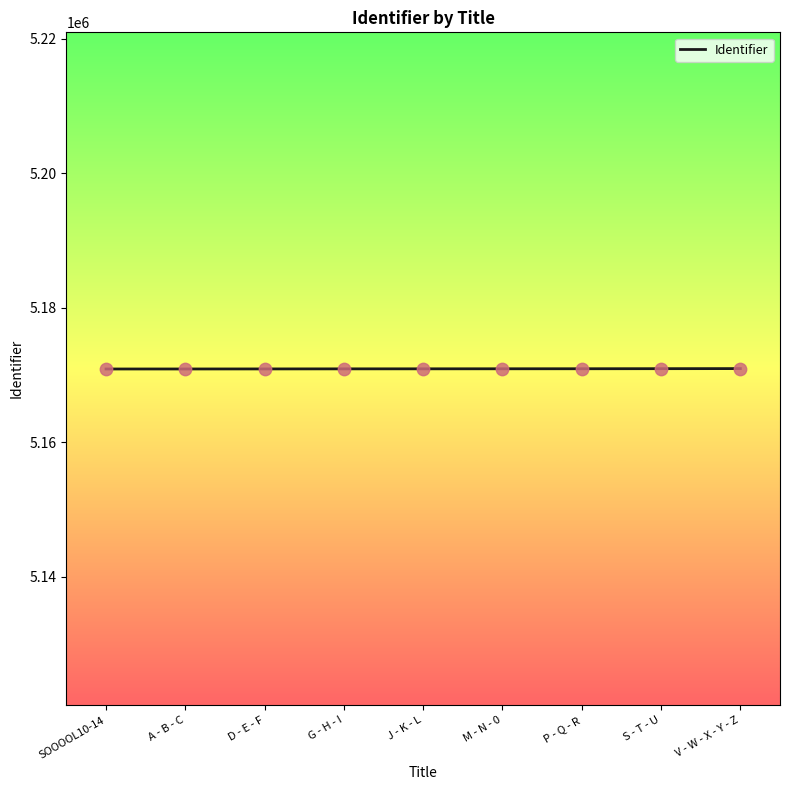

What is the ratio of the value at P - Q - R to the value at S - T - U?

1.0